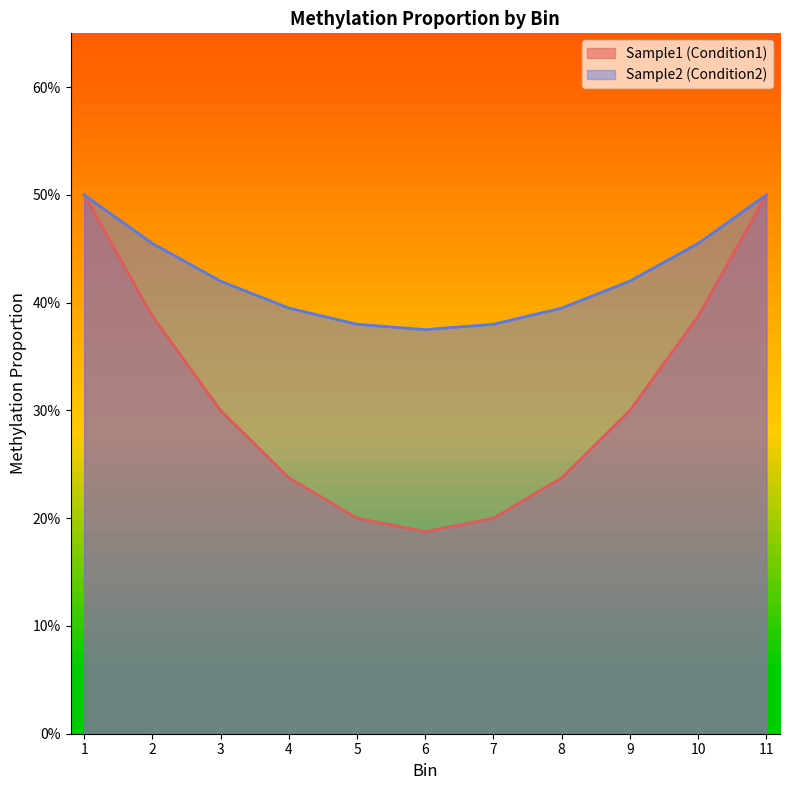

Which series has the largest total across all categories?

Sample2 (Condition2)